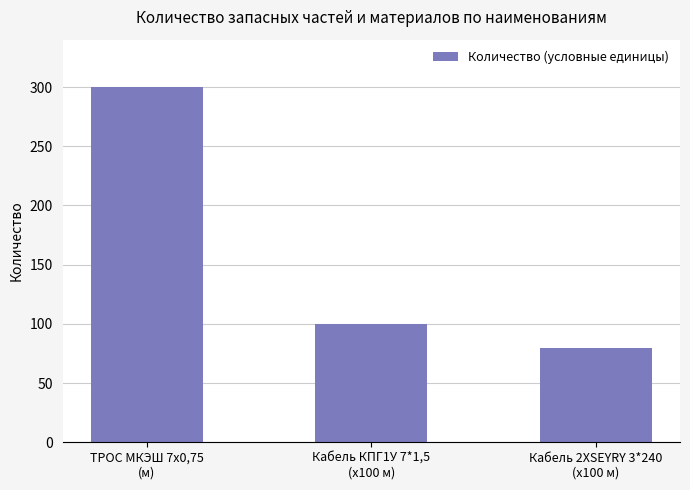

How many values are below 100?

1